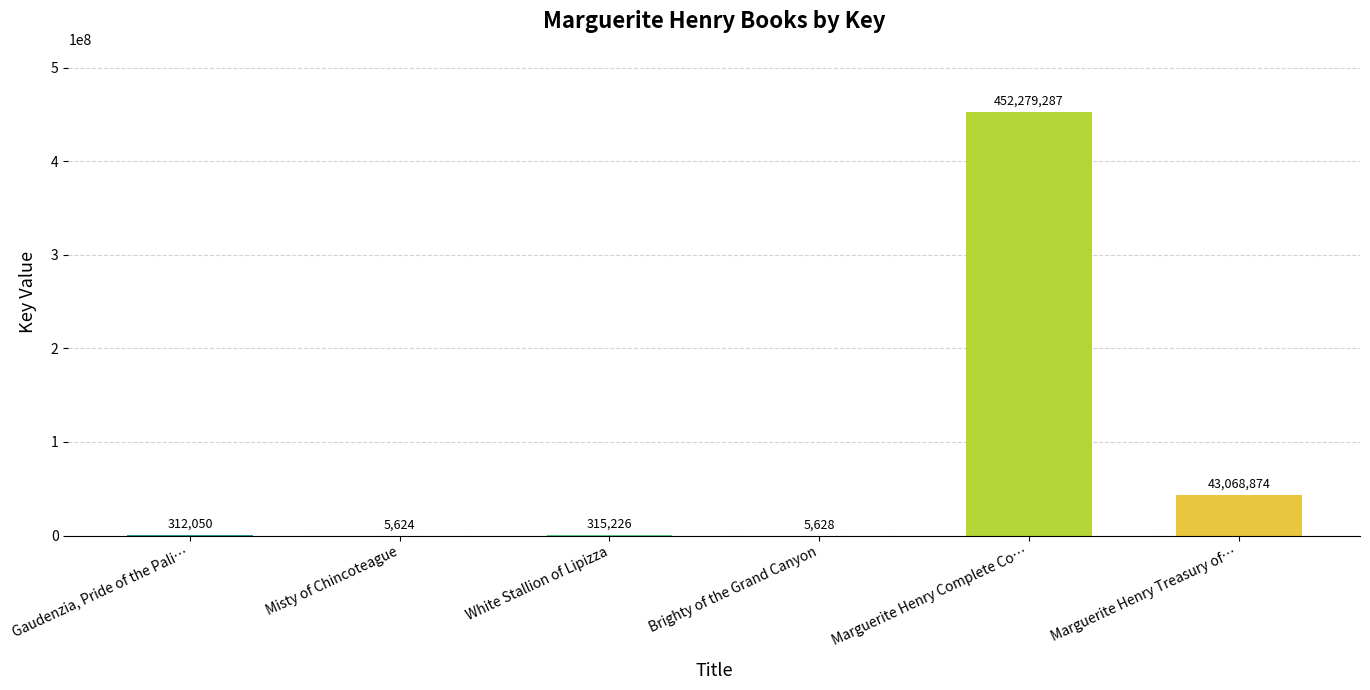

What is the greatest value displayed?

452279287